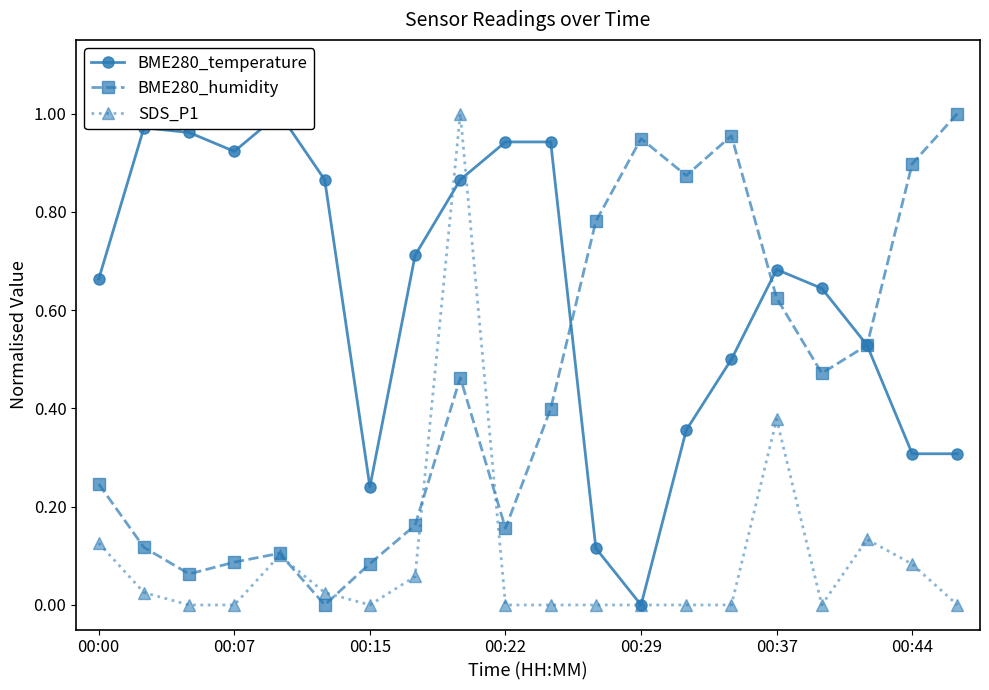

What is the average value of the BME280_temperature series?

0.6